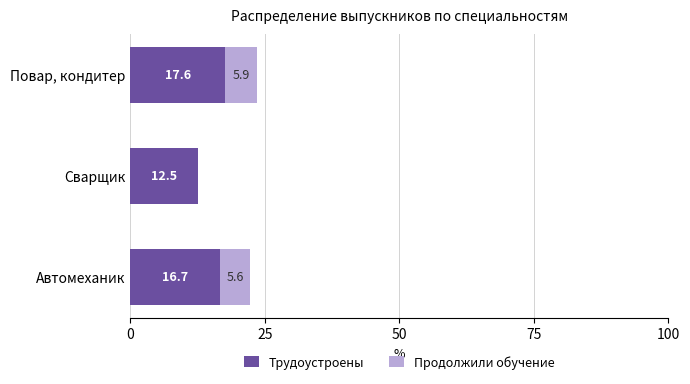

At which label does Трудоустроены reach its peak?

Повар, кондитер